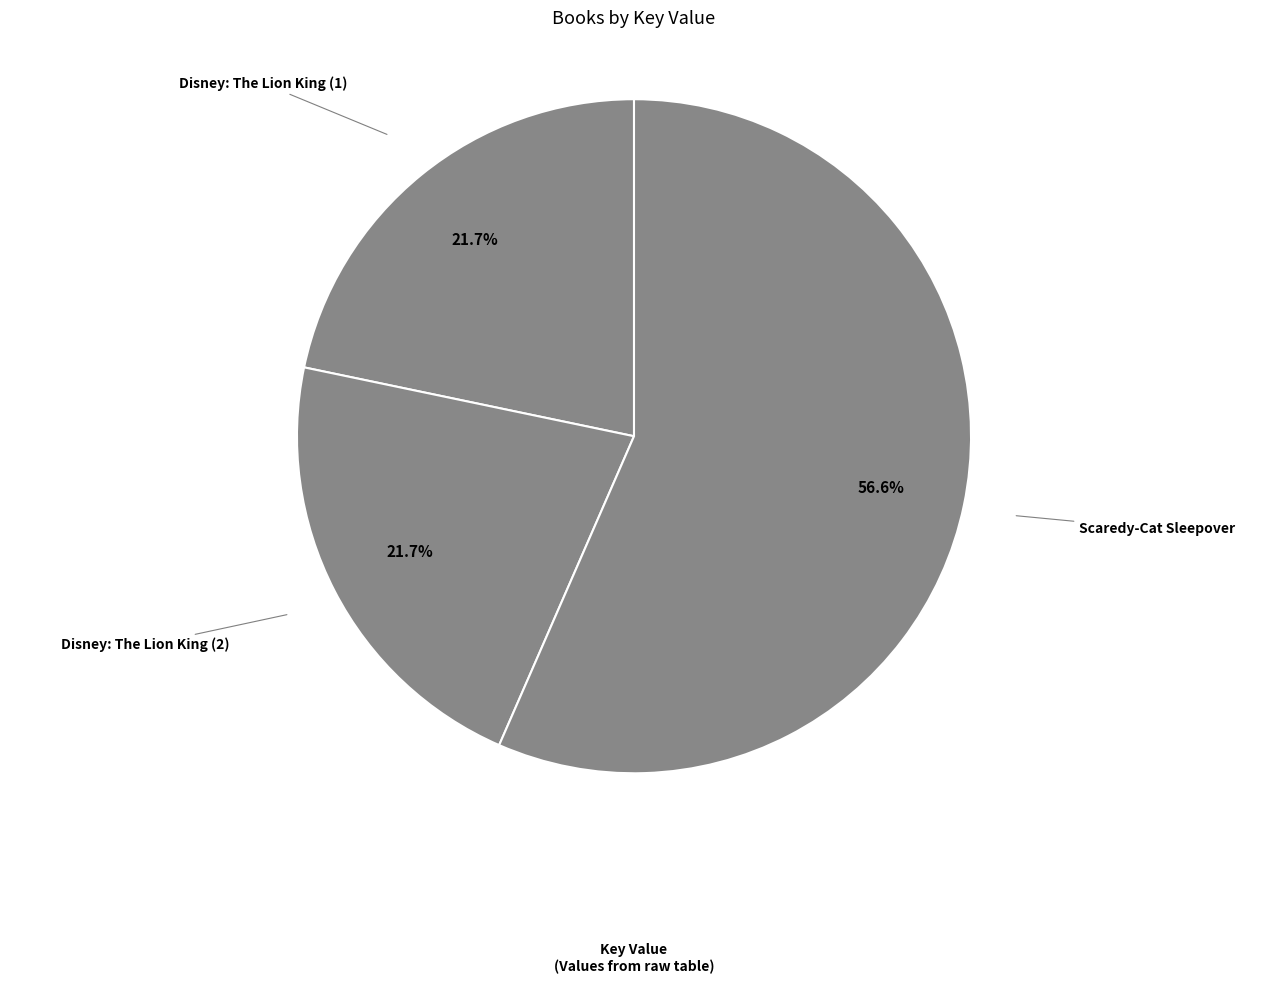

Count the number of slices in the pie.

3